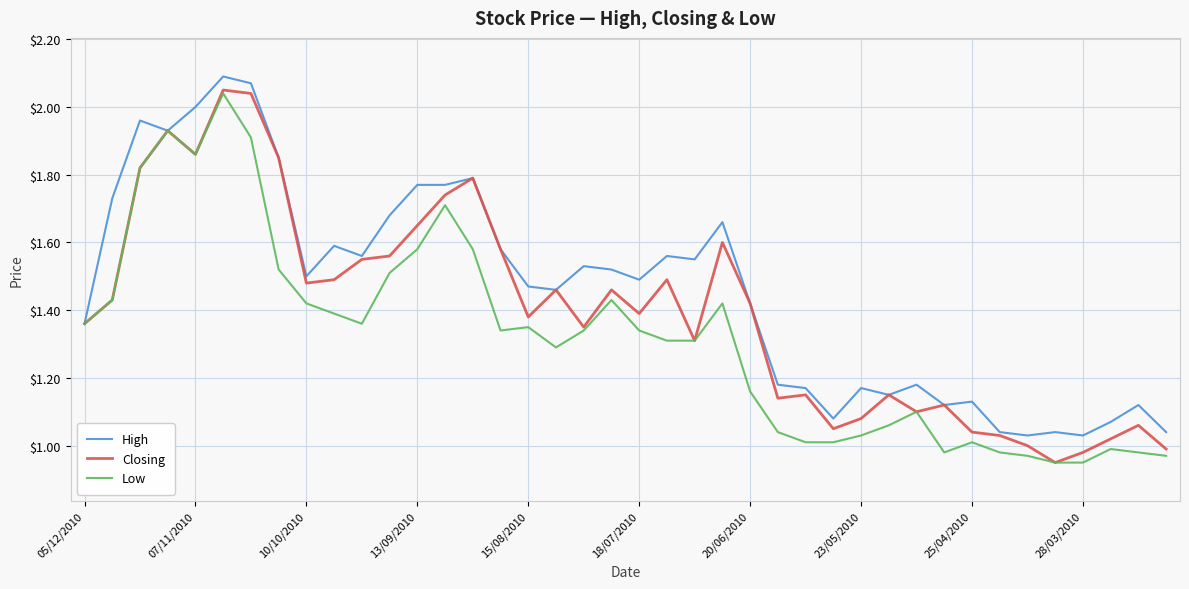

Which series has the largest total across all categories?

High